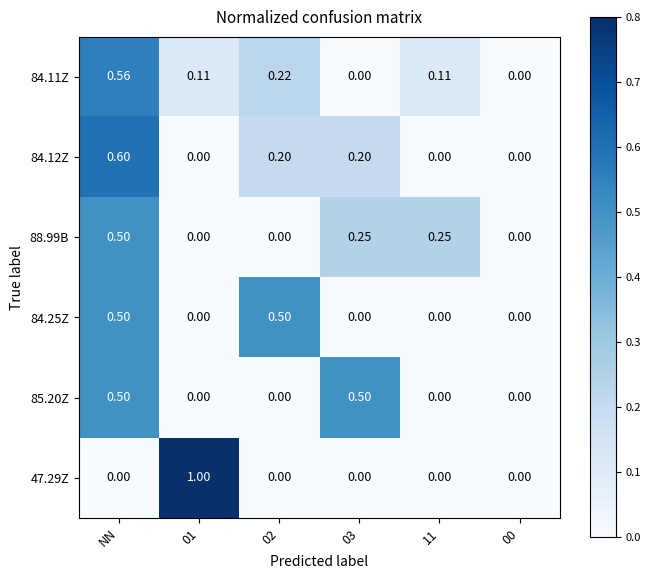

At which category is the sum across all series the highest?

NN